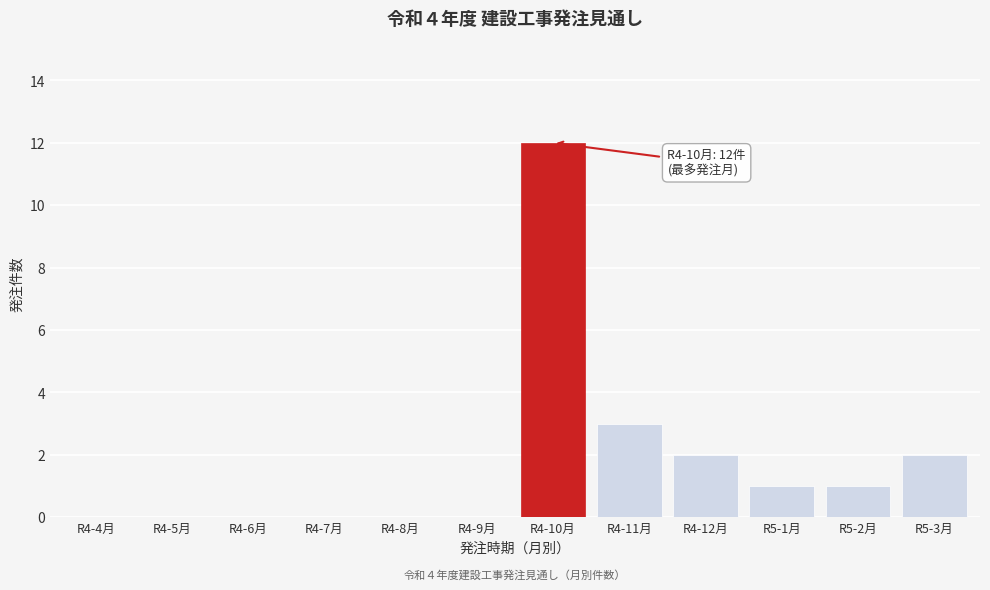

Reading left to right, extract all data points from this chart.

R4-4月=0	R4-5月=0	R4-6月=0	R4-7月=0	R4-8月=0	R4-9月=0	R4-10月=12	R4-11月=3	R4-12月=2	R5-1月=1	R5-2月=1	R5-3月=2